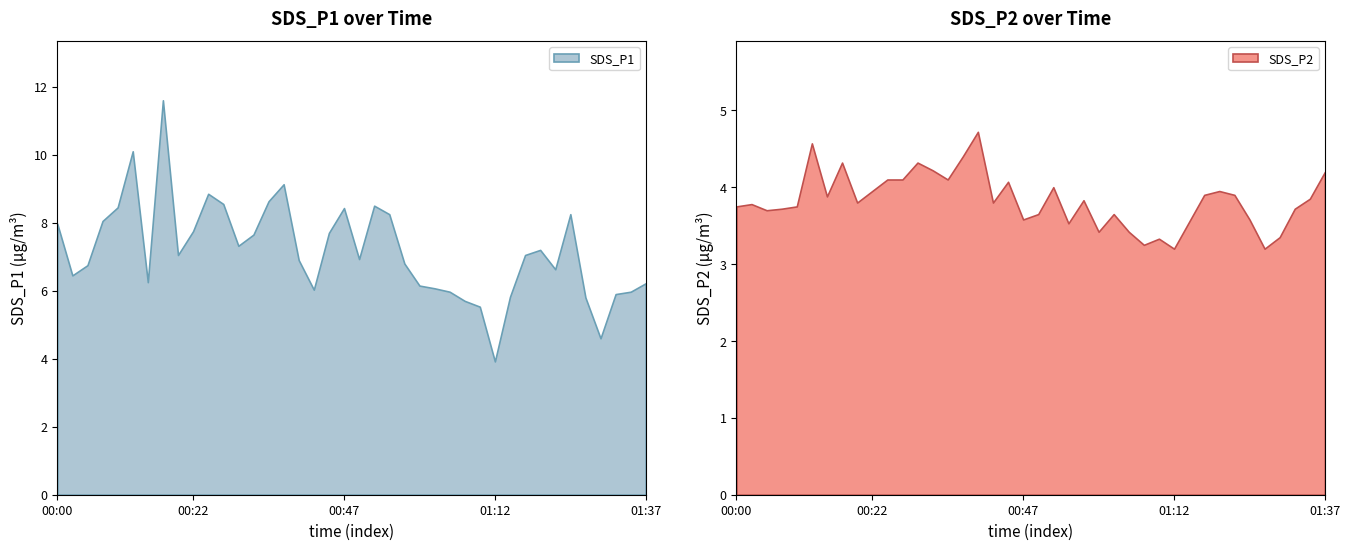

Does the chart display data point markers on the line(s)?

No